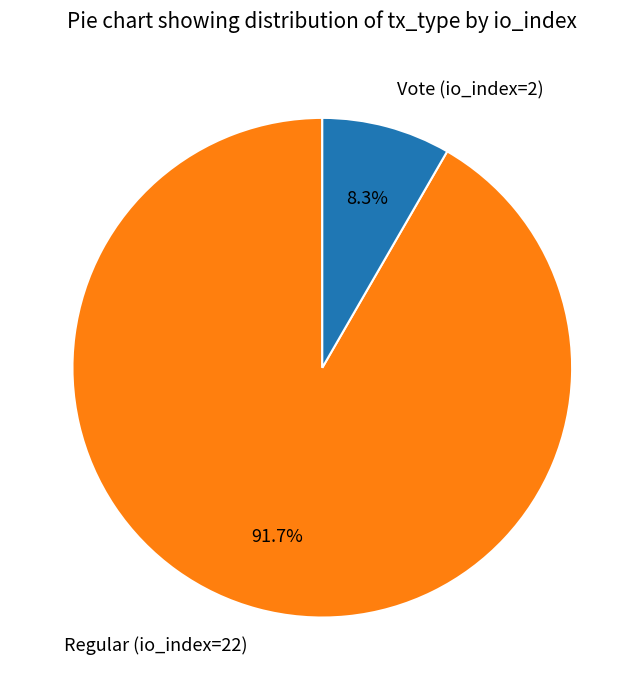

Does Regular (io_index=22) represent more than half of the total?

Yes